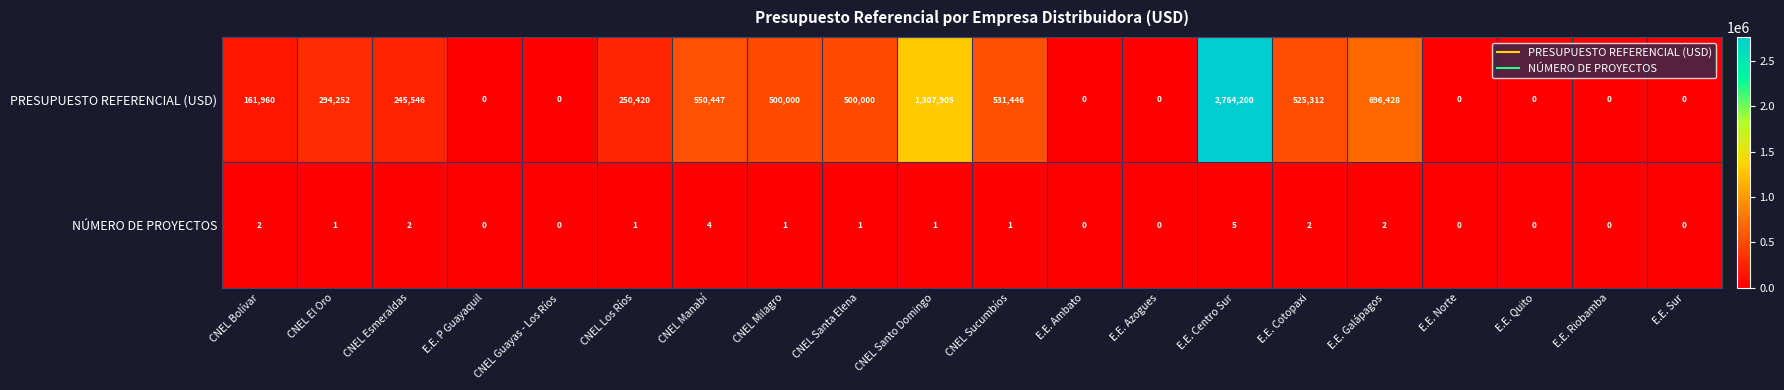

What is the sum of all PRESUPUESTO REFERENCIAL (USD) values?

8327916